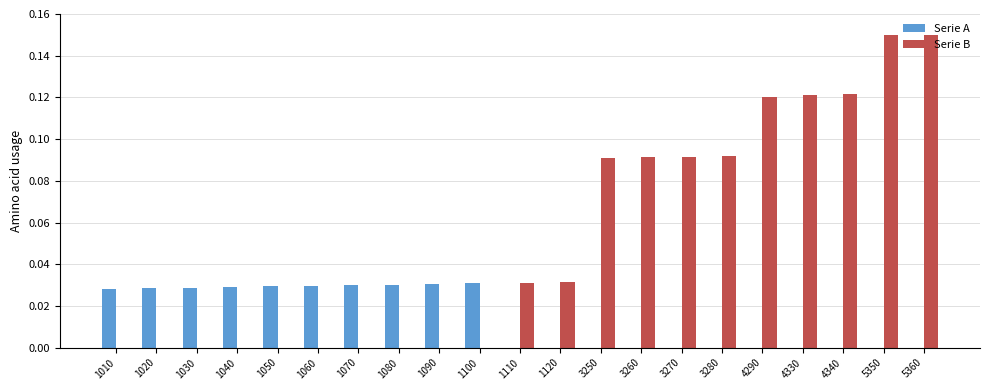

Is it true that Serie A equals 0.0 at 1040?

True